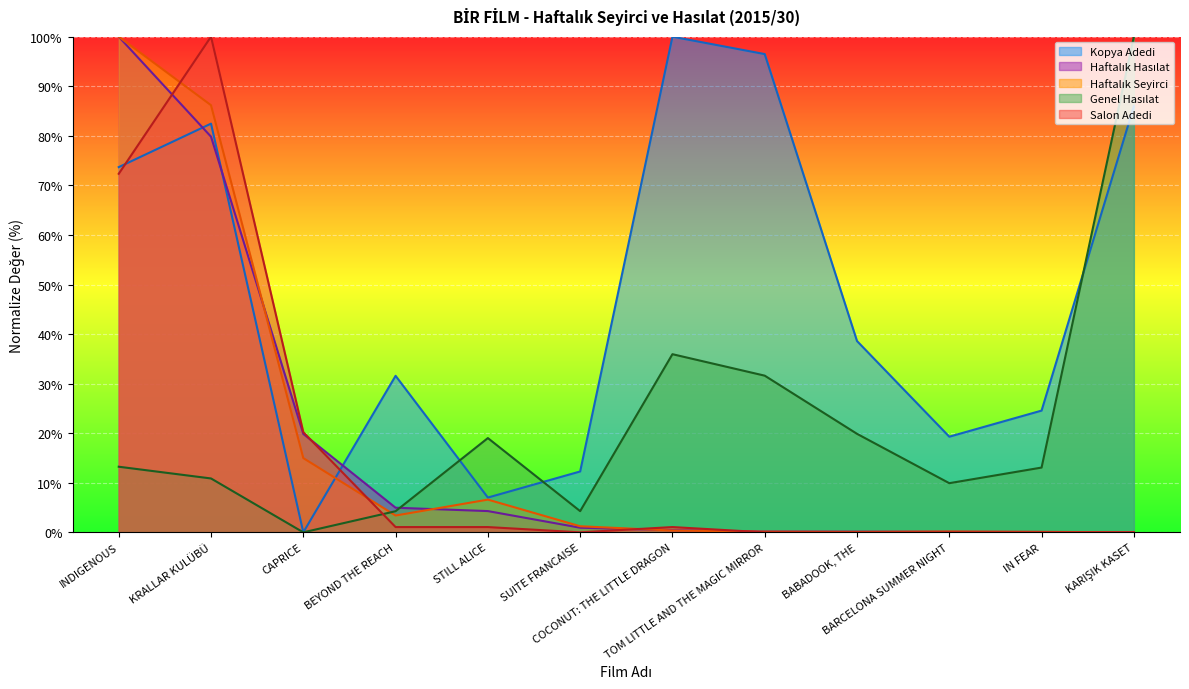

Reading left to right, transcribe all the data shown in this chart.

Kopya Adedi: INDIGENOUS=73.7	KRALLAR KULÜBÜ=82.5	CAPRICE=0.0	BEYOND THE REACH=31.6	STILL ALICE=7.0	SUITE FRANCAISE=12.3	COCONUT: THE LITTLE DRAGON=100.0	TOM LITTLE AND THE MAGIC MIRROR=96.5	BABADOOK, THE=38.6	BARCELONA SUMMER NIGHT=19.3	IN FEAR=24.6	KARIŞIK KASET=86.0
Haftalık Hasılat: INDIGENOUS=100.0	KRALLAR KULÜBÜ=79.8	CAPRICE=19.9	BEYOND THE REACH=5.0	STILL ALICE=4.3	SUITE FRANCAISE=0.9	COCONUT: THE LITTLE DRAGON=0.4	TOM LITTLE AND THE MAGIC MIRROR=0.2	BABADOOK, THE=0.1	BARCELONA SUMMER NIGHT=0.1	IN FEAR=0.1	KARIŞIK KASET=0.0
Haftalık Seyirci: INDIGENOUS=100.0	KRALLAR KULÜBÜ=86.2	CAPRICE=15.0	BEYOND THE REACH=3.4	STILL ALICE=6.6	SUITE FRANCAISE=1.2	COCONUT: THE LITTLE DRAGON=0.4	TOM LITTLE AND THE MAGIC MIRROR=0.1	BABADOOK, THE=0.1	BARCELONA SUMMER NIGHT=0.2	IN FEAR=0.1	KARIŞIK KASET=0.0
Genel Hasılat: INDIGENOUS=13.2	KRALLAR KULÜBÜ=10.9	CAPRICE=0.0	BEYOND THE REACH=4.3	STILL ALICE=19.0	SUITE FRANCAISE=4.3	COCONUT: THE LITTLE DRAGON=35.9	TOM LITTLE AND THE MAGIC MIRROR=31.6	BABADOOK, THE=19.9	BARCELONA SUMMER NIGHT=9.9	IN FEAR=13.1	KARIŞIK KASET=100.0
Salon Adedi: INDIGENOUS=72.3	KRALLAR KULÜBÜ=100.0	CAPRICE=20.2	BEYOND THE REACH=1.1	STILL ALICE=1.1	SUITE FRANCAISE=0.0	COCONUT: THE LITTLE DRAGON=1.1	TOM LITTLE AND THE MAGIC MIRROR=0.0	BABADOOK, THE=0.0	BARCELONA SUMMER NIGHT=0.0	IN FEAR=0.0	KARIŞIK KASET=0.0